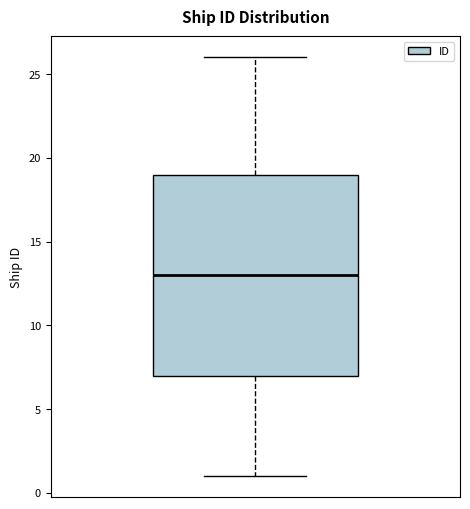

Transcribe this box plot: give where the median line is, the range the box spans, and where the two whiskers end, as read against the y-axis. The values are not printed on the chart, so give them approximately, as read against the axis.

median 13, box 7 to 19, whiskers 1 to 26